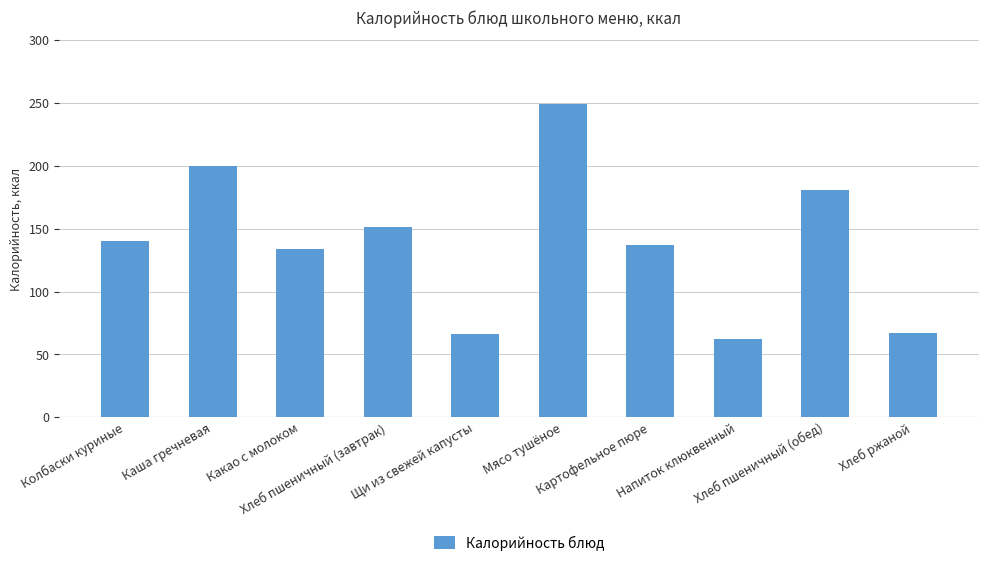

What is the change in value from Колбаски куриные to Хлеб ржаной?

-73